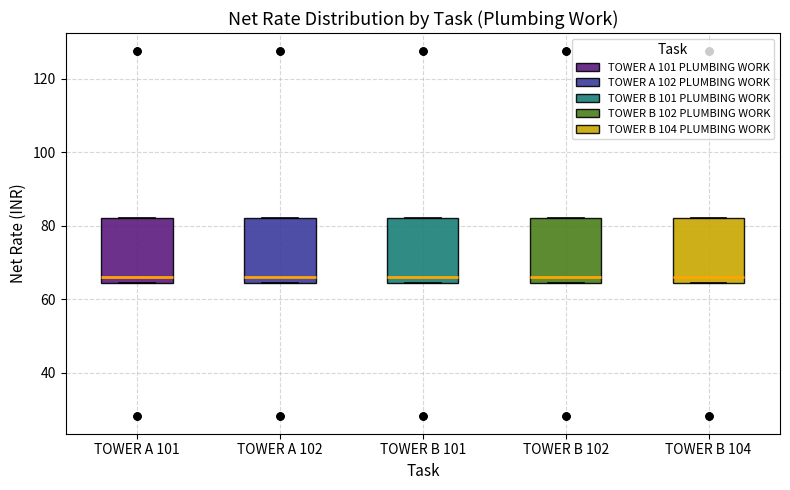

Reading left to right, transcribe this box plot: for each box, give where its median line is, the range the box spans, and where its two whiskers end, as read against the y-axis. The values are not printed on the chart, so give them approximately, as read against the axis.

TOWER A 101: median 66, box 64 to 82, whiskers 64 to 82
TOWER A 102: median 66, box 64 to 82, whiskers 64 to 82
TOWER B 101: median 66, box 64 to 82, whiskers 64 to 82
TOWER B 102: median 66, box 64 to 82, whiskers 64 to 82
TOWER B 104: median 66, box 64 to 82, whiskers 64 to 82